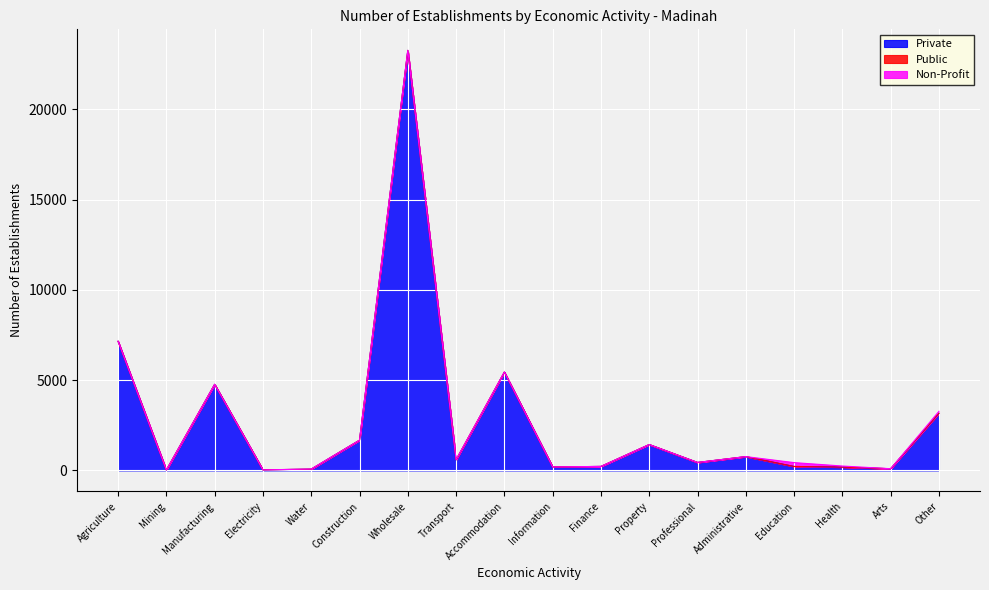

Where does the Private series first go above 584?

Agriculture